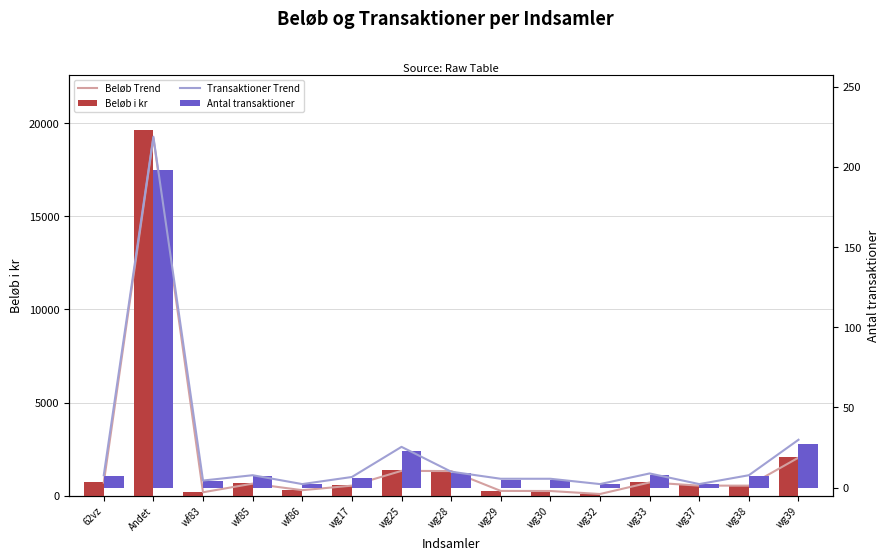

List the series in order of their peak value, lowest first.

Antal transaktioner, Transaktioner Trend, Beløb Trend, Beløb i kr